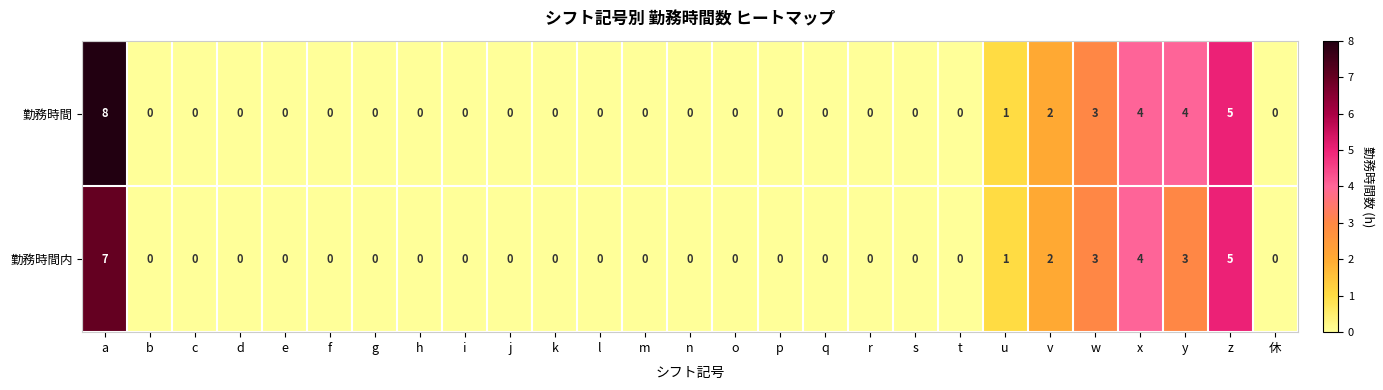

Which series has the largest range (max minus min)?

勤務時間